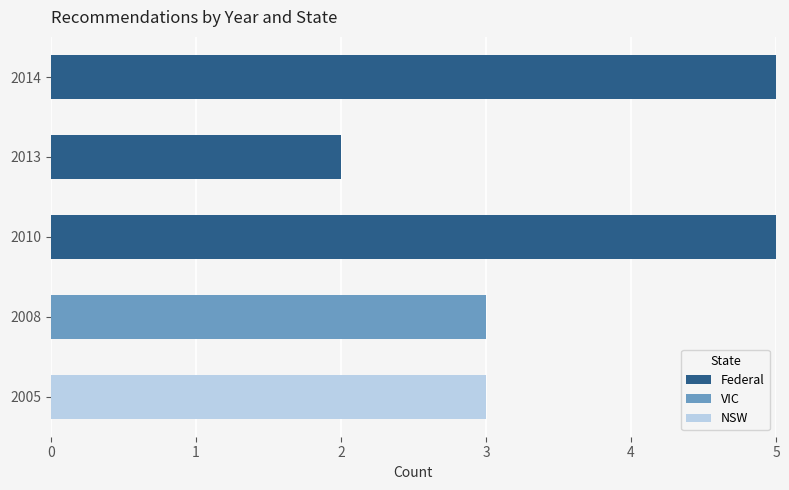

True or false: Federal has a value of 2 at 2014.

False